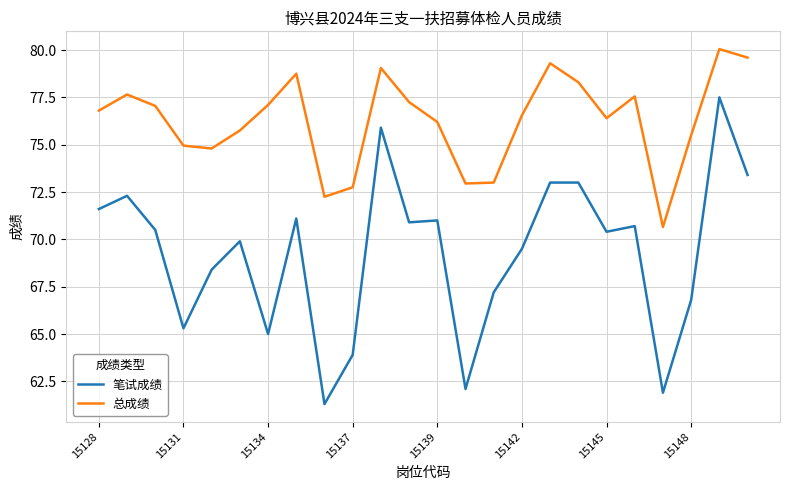

List the series in order of their overall mean, highest first.

总成绩, 笔试成绩